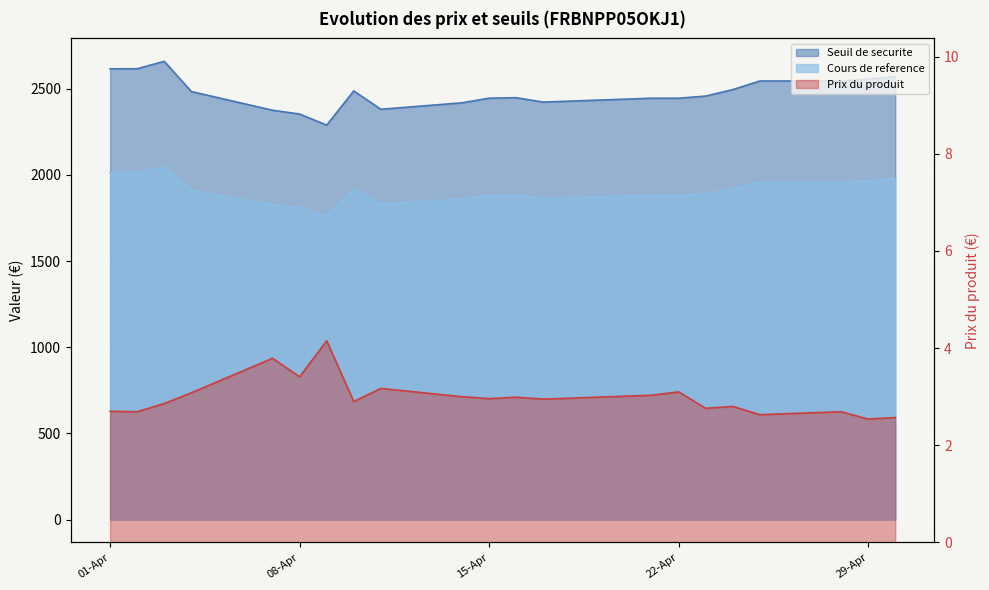

The value of Cours de reference at 2025-04-10 is 1913.2. True or false?

True